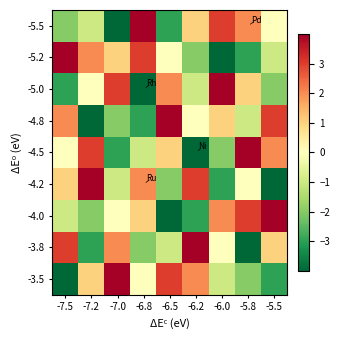

Which series has the widest spread of values?

-5.5